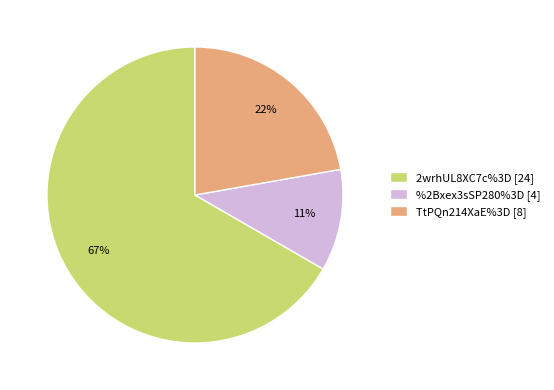

How many segments does this pie chart have?

3